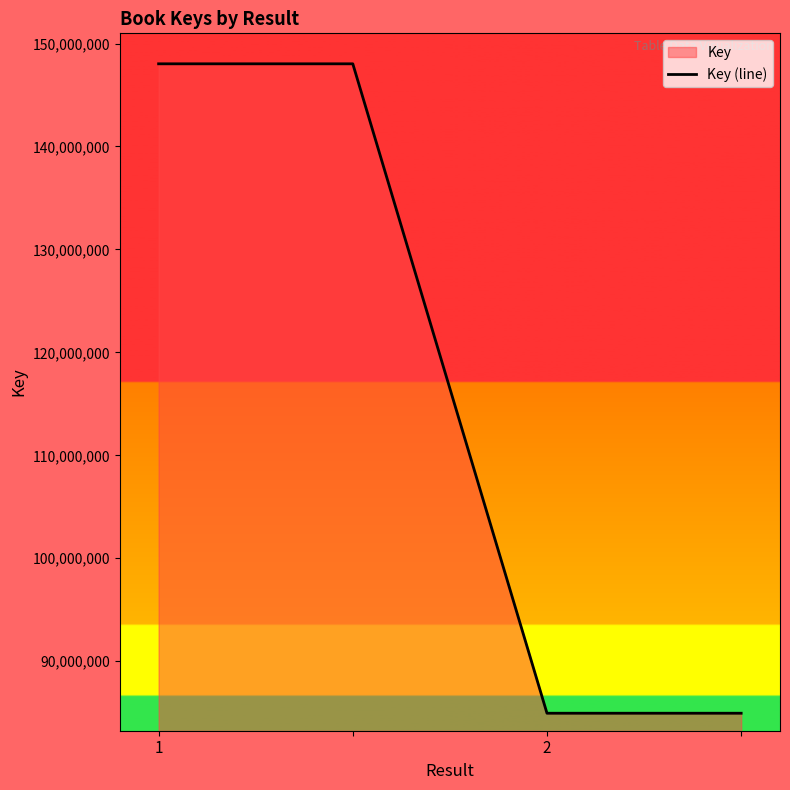

What is the minimum value shown in the chart?

84947361